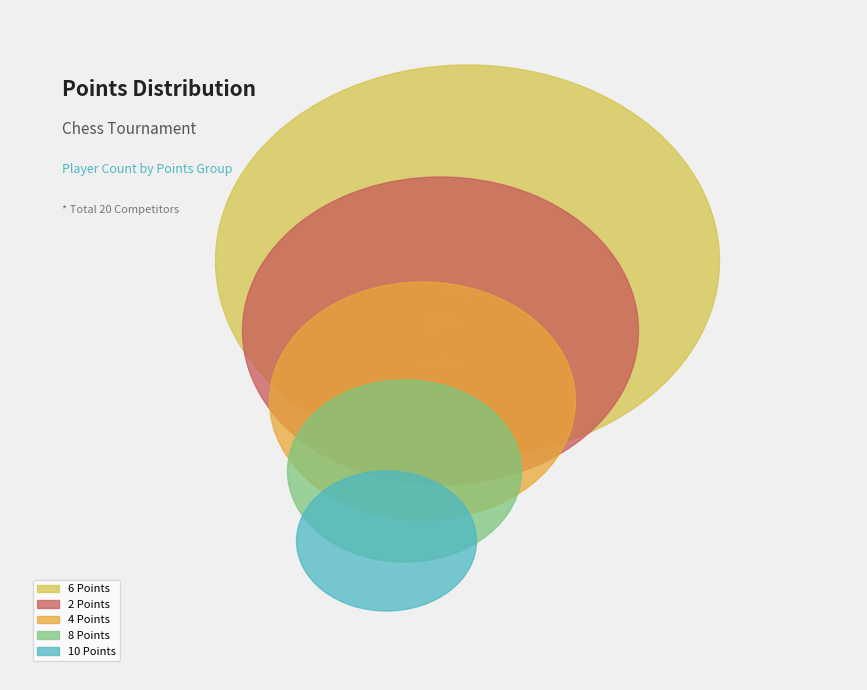

To the nearest percent, what is the average slice percentage?

20%